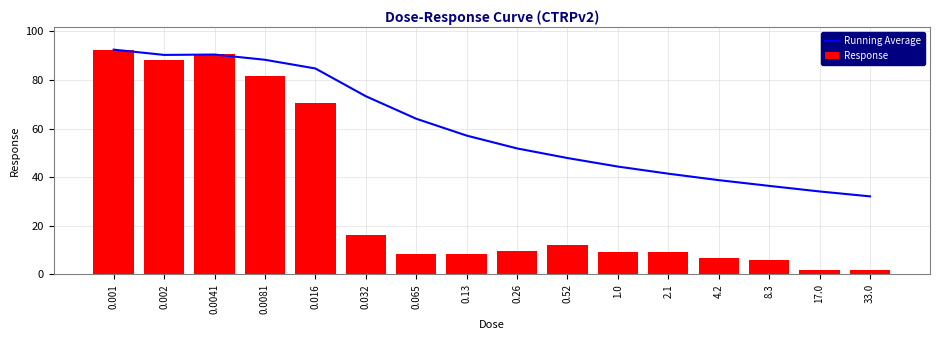

Reading left to right, what are all the values shown in this chart?

Running Average: 0.001=92.5	0.002=90.3	0.0041=90.5	0.0081=88.3	0.016=84.7	0.032=73.3	0.065=64.1	0.13=57.1	0.26=51.9	0.52=47.9	1.0=44.4	2.1=41.5	4.2=38.8	8.3=36.4	17.0=34.2	33.0=32.1
Response: 0.001=92.5	0.002=88.2	0.0041=90.8	0.0081=81.8	0.016=70.4	0.032=16.3	0.065=8.5	0.13=8.6	0.26=9.6	0.52=12.3	1.0=9.3	2.1=9.3	4.2=6.9	8.3=5.8	17.0=2.0	33.0=1.9